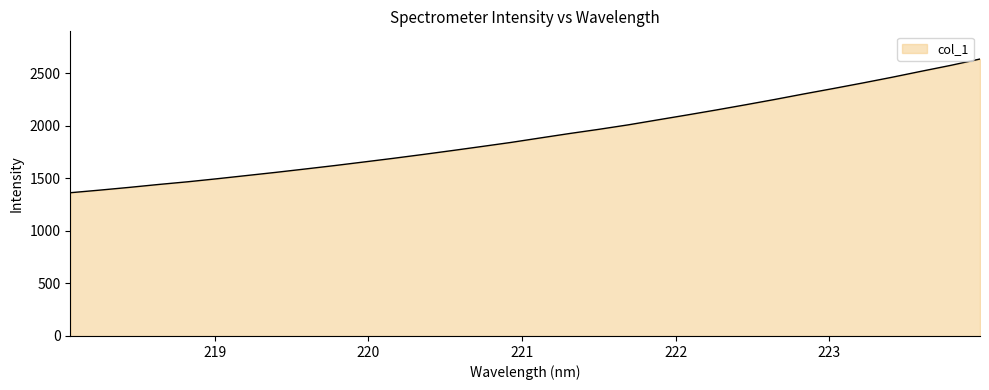

What is the minimum value shown in the chart?

1363.6